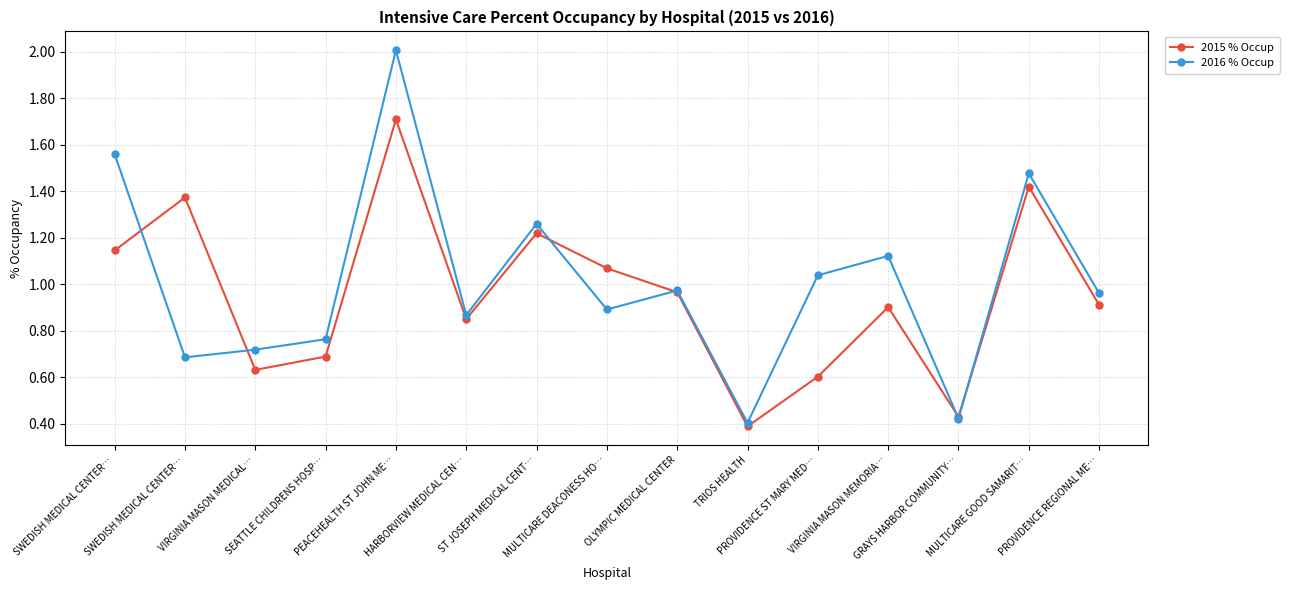

Reading right to left, list all the values displayed in this chart.

2015 % Occup: 0.9	1.4	0.4	0.9	0.6	0.4	1.0	1.1	1.2	0.9	1.7	0.7	0.6	1.4	1.1
2016 % Occup: 1.0	1.5	0.4	1.1	1.0	0.4	1.0	0.9	1.3	0.9	2.0	0.8	0.7	0.7	1.6